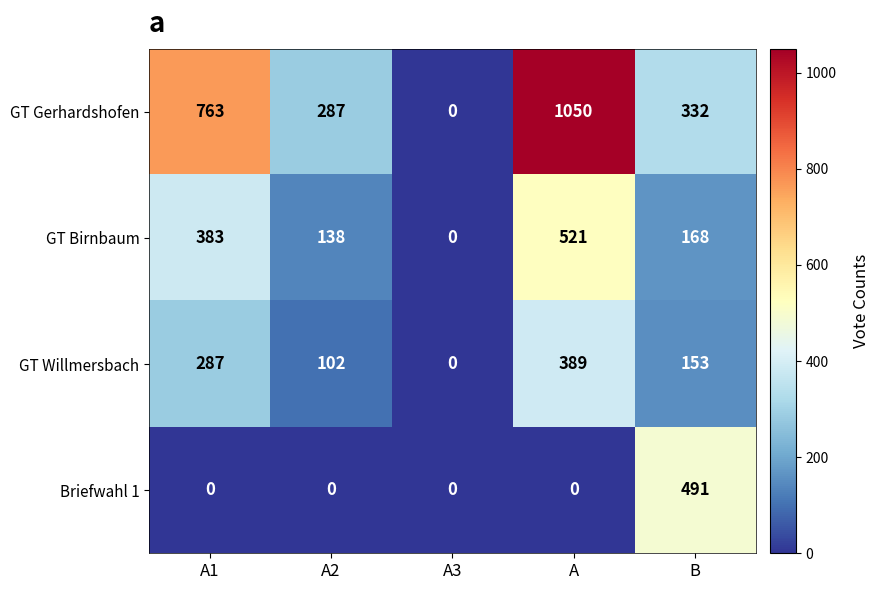

Reading left to right, what are all the values shown in this chart?

GT Gerhardshofen: 763	287	0	1050	332
GT Birnbaum: 383	138	0	521	168
GT Willmersbach: 287	102	0	389	153
Briefwahl 1: 0	0	0	0	491